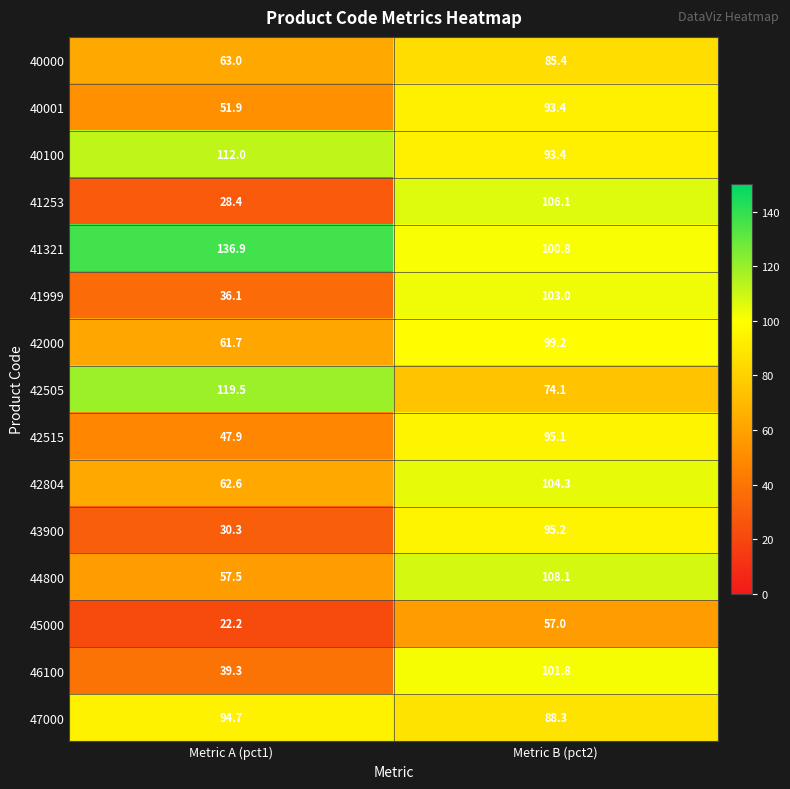

Reading left to right, list all the values displayed in this chart.

40000: Metric A (pct1)=63.0	Metric B (pct2)=85.4
40001: Metric A (pct1)=51.9	Metric B (pct2)=93.4
40100: Metric A (pct1)=112.0	Metric B (pct2)=93.4
41253: Metric A (pct1)=28.4	Metric B (pct2)=106.1
41321: Metric A (pct1)=136.9	Metric B (pct2)=100.8
41999: Metric A (pct1)=36.1	Metric B (pct2)=103.0
42000: Metric A (pct1)=61.7	Metric B (pct2)=99.2
42505: Metric A (pct1)=119.5	Metric B (pct2)=74.1
42515: Metric A (pct1)=47.9	Metric B (pct2)=95.1
42804: Metric A (pct1)=62.6	Metric B (pct2)=104.3
43900: Metric A (pct1)=30.3	Metric B (pct2)=95.2
44800: Metric A (pct1)=57.5	Metric B (pct2)=108.1
45000: Metric A (pct1)=22.2	Metric B (pct2)=57.0
46100: Metric A (pct1)=39.3	Metric B (pct2)=101.8
47000: Metric A (pct1)=94.7	Metric B (pct2)=88.3